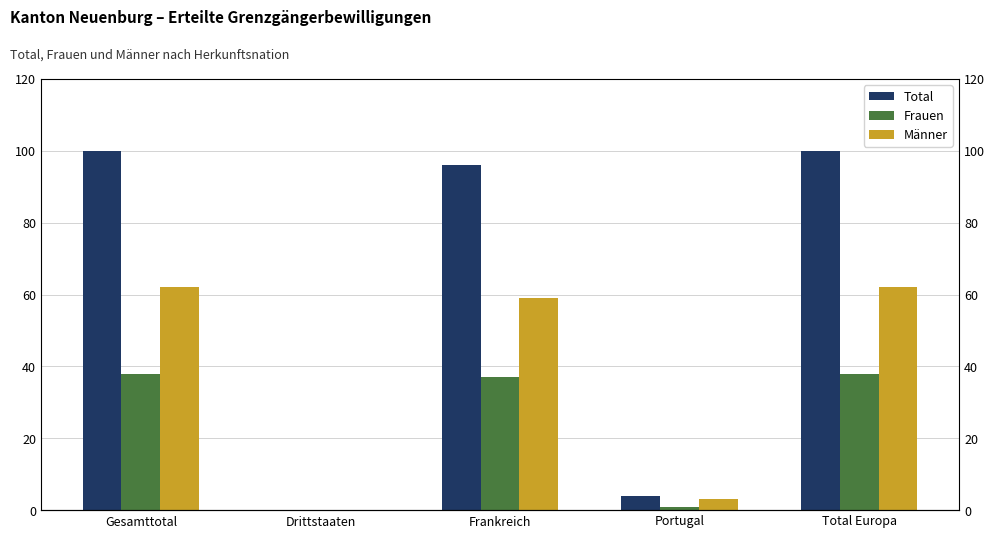

Where is Total nearest to the value 50?

Frankreich